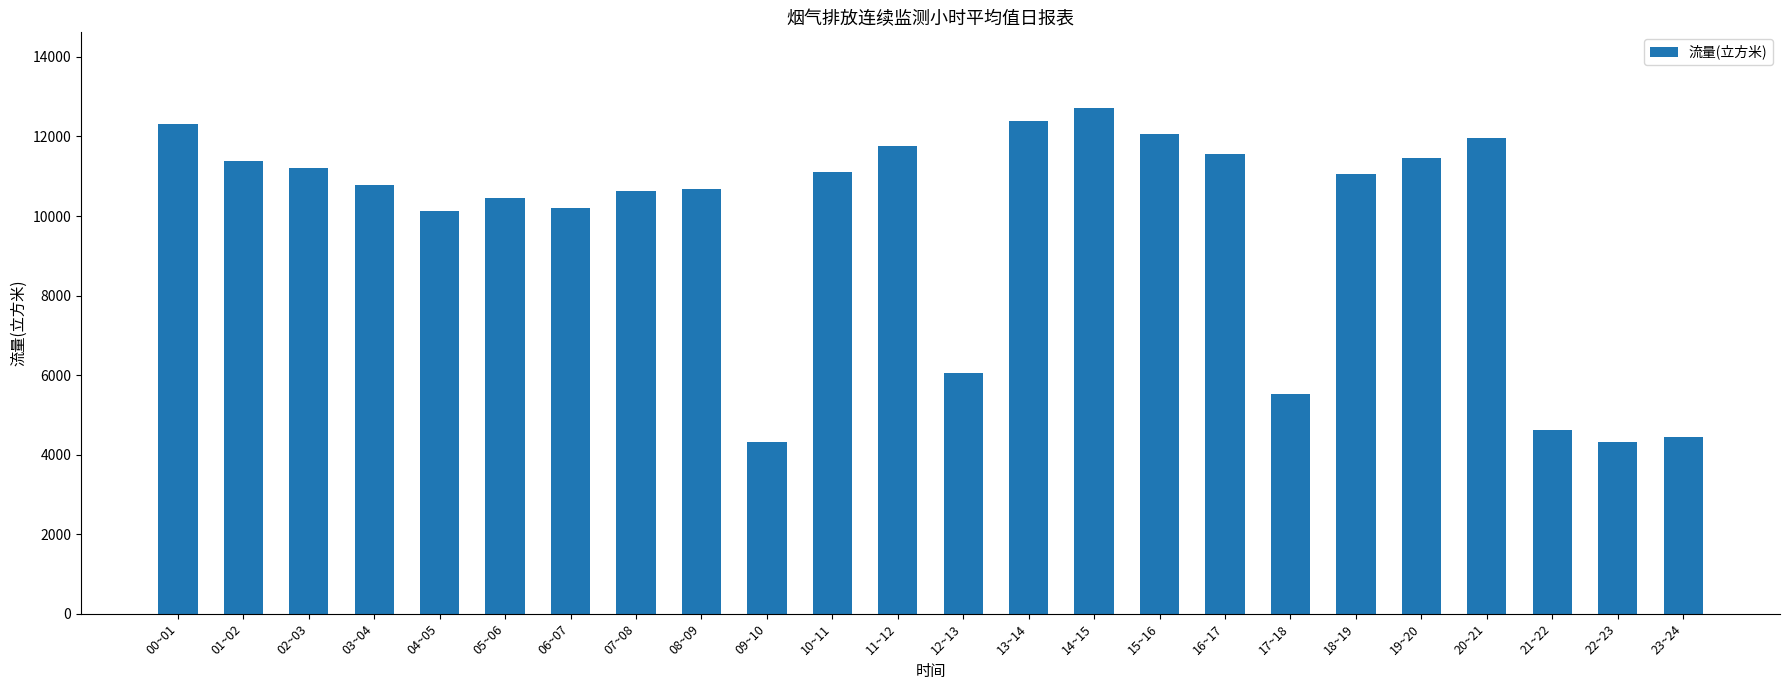

What is the value of the 11th bar from the left?

11103.8